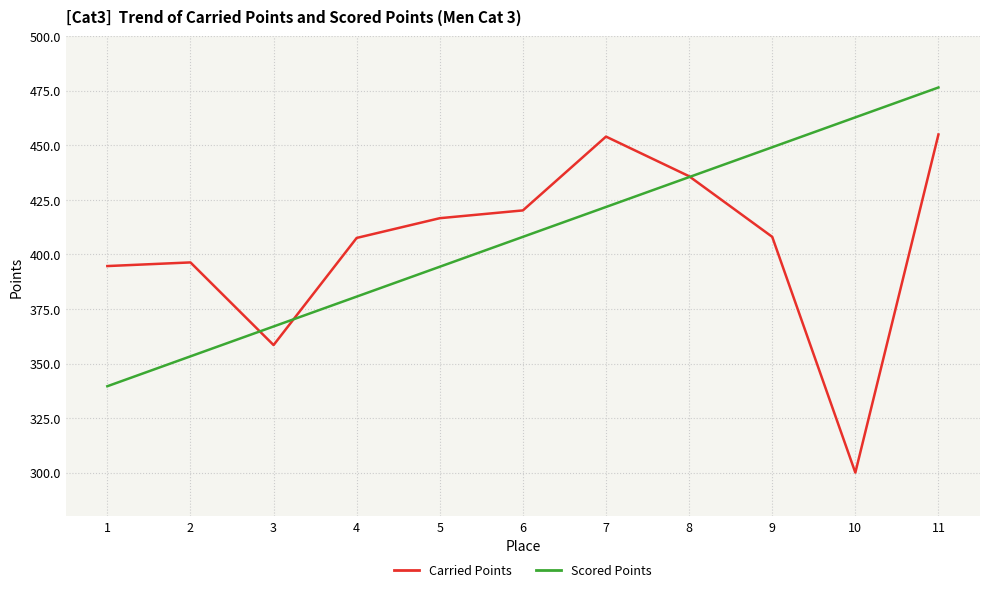

What is the minimum value shown in the chart?

300.0